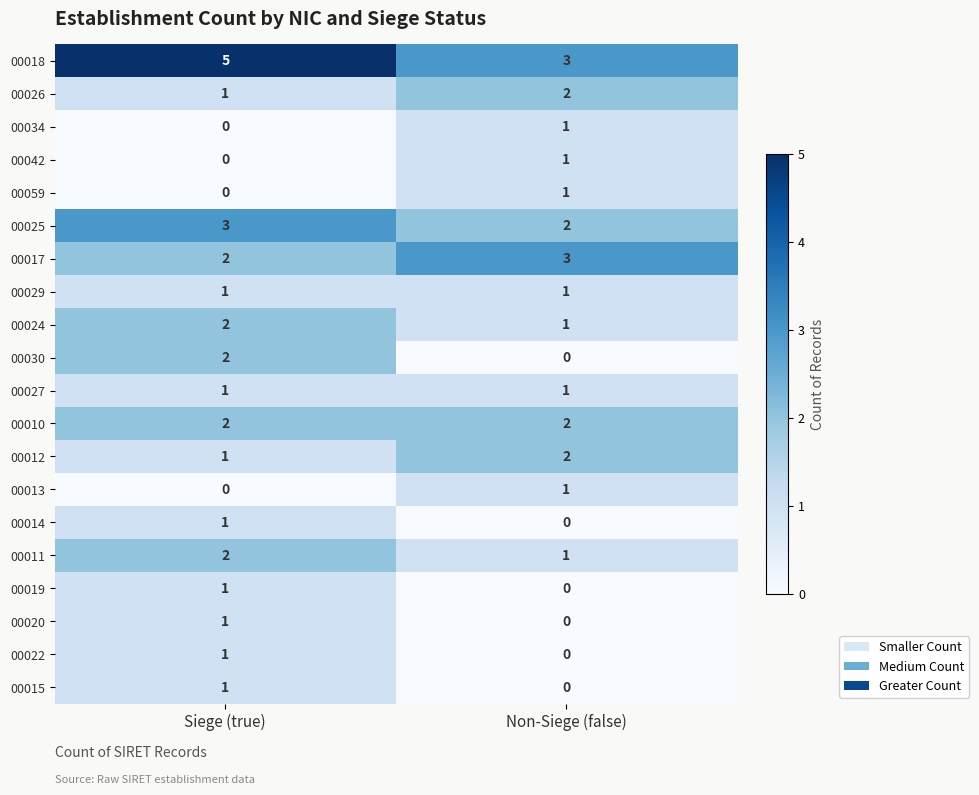

What is the sum of all 00018 values?

8